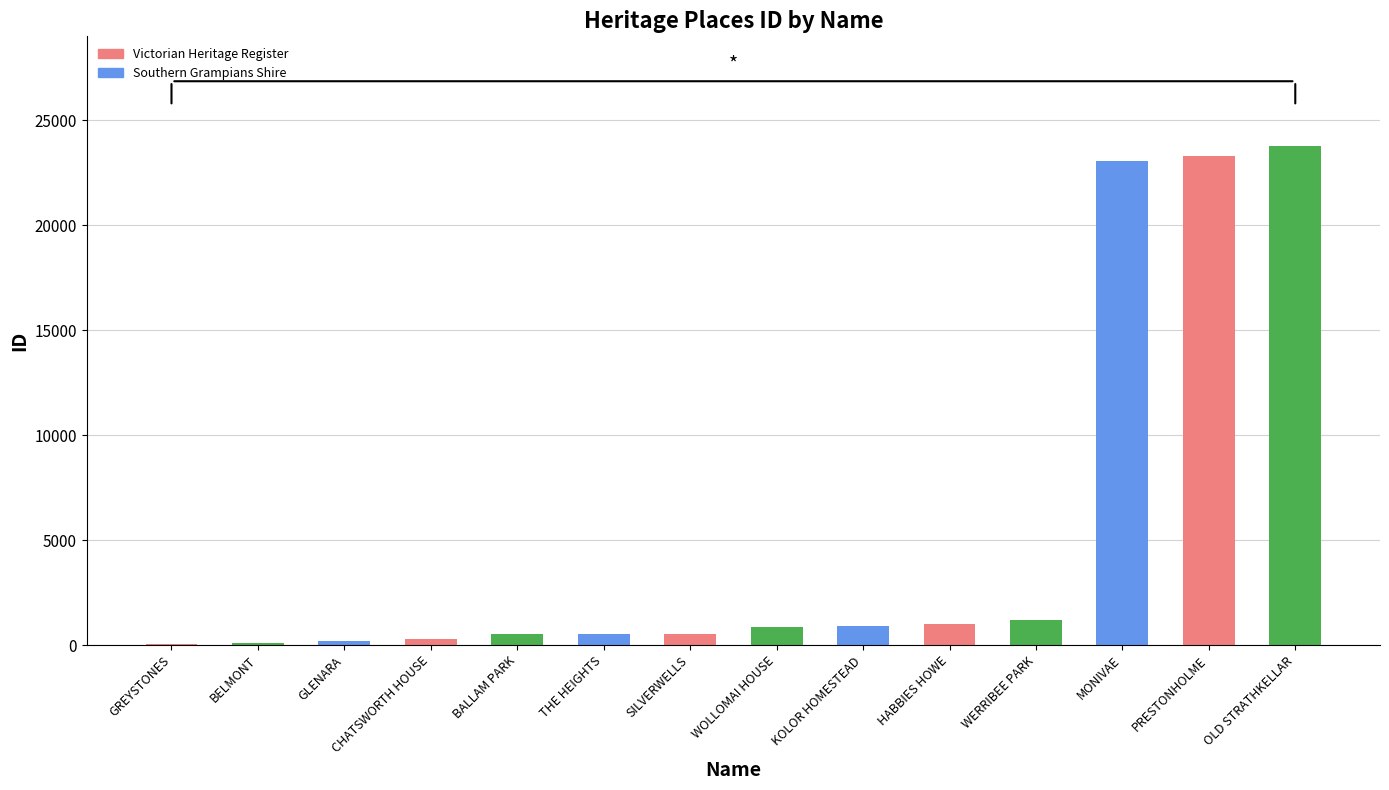

What is the approximate value at PRESTONHOLME?

23315